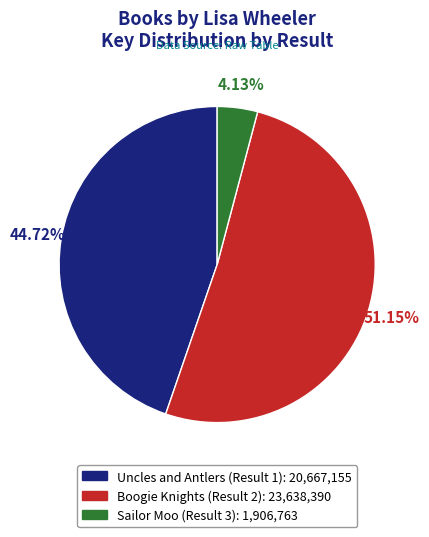

What is the total percentage of Uncles and Antlers (Result 1) and Boogie Knights (Result 2)?

95.9%